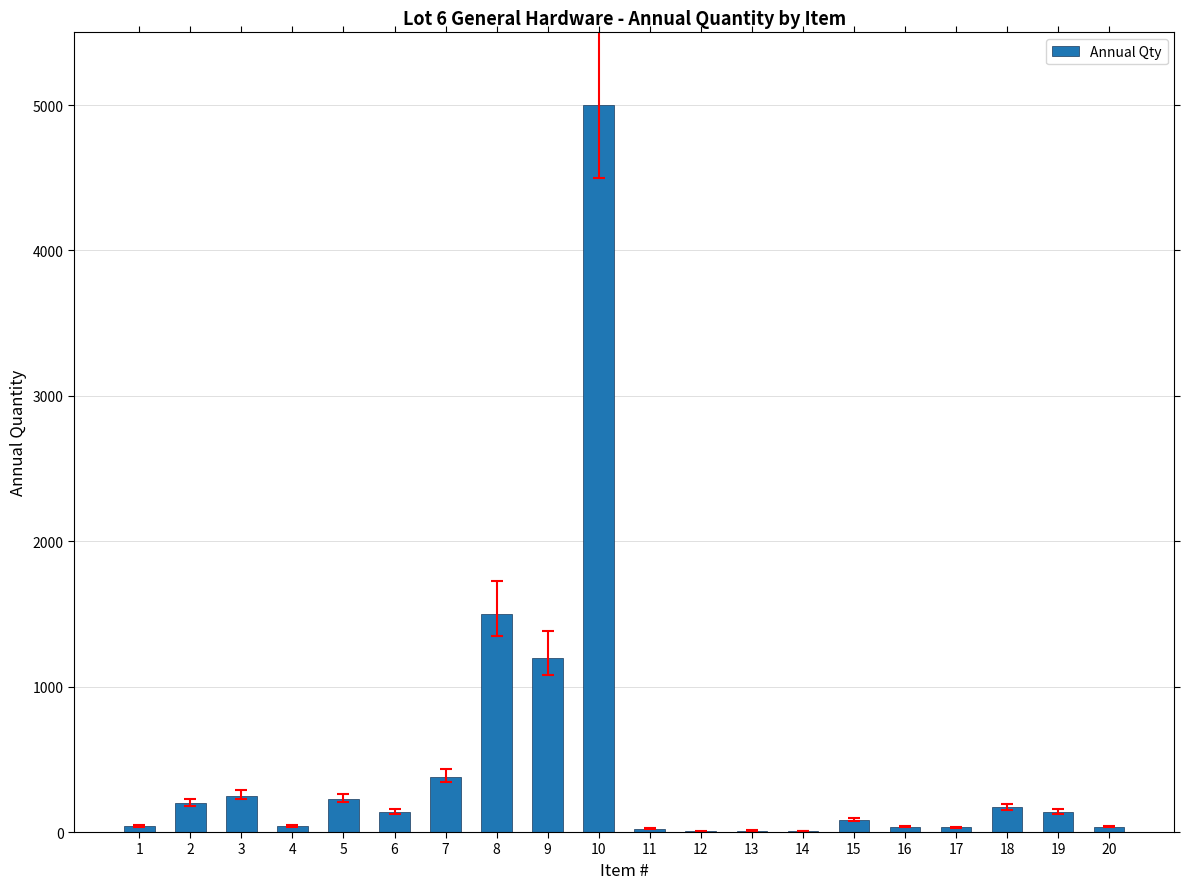

What is the maximum value shown in the chart?

5000